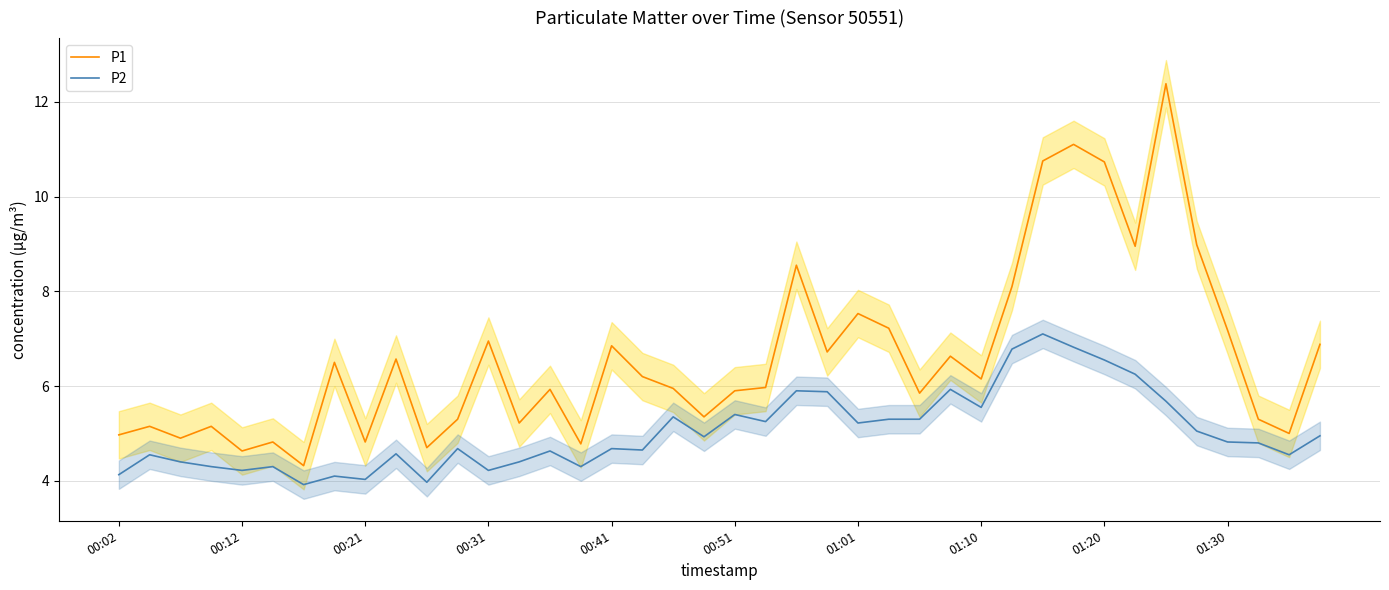

The value of P1 at 13 is 1.3. True or false?

False